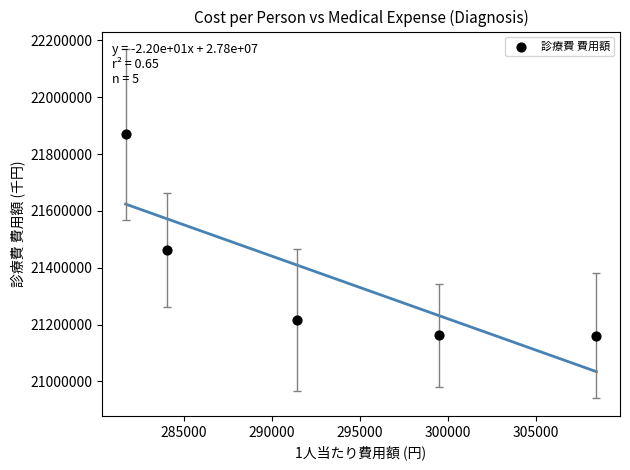

What is the range of X values (max minus min)?

26795